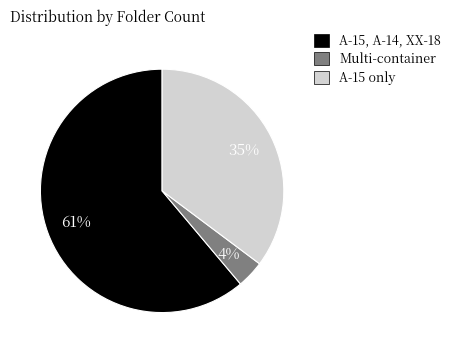

Is there a majority slice in this chart?

Yes